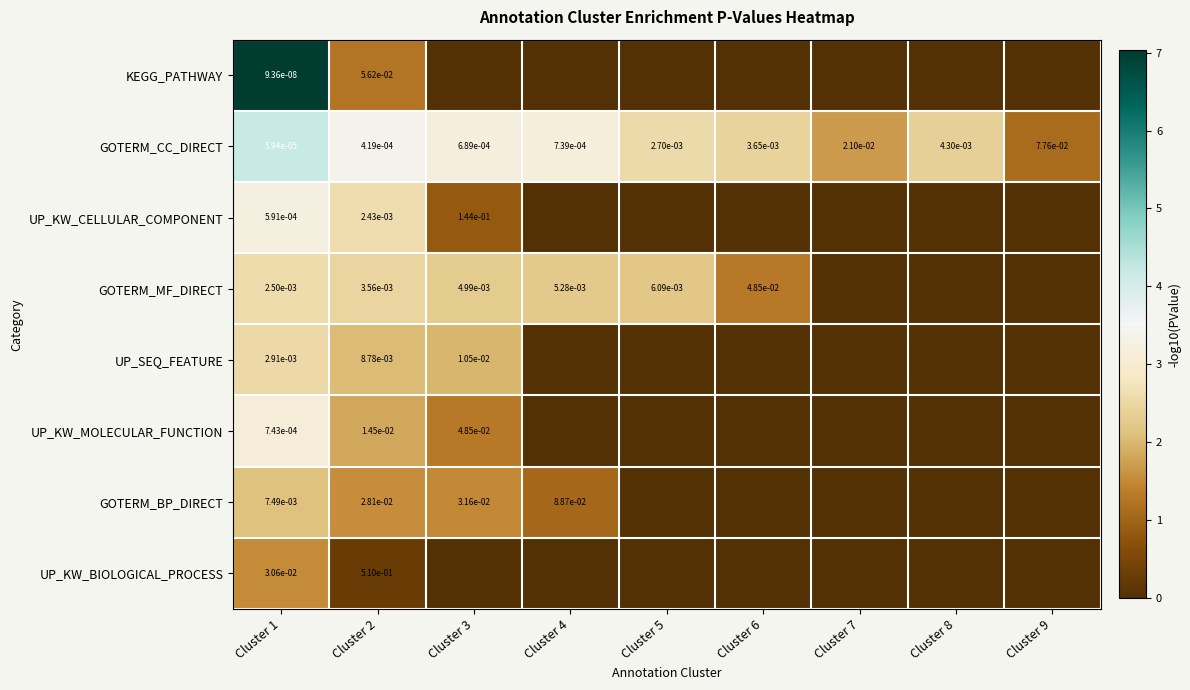

Which label corresponds to the largest value in the chart?

Cluster 1